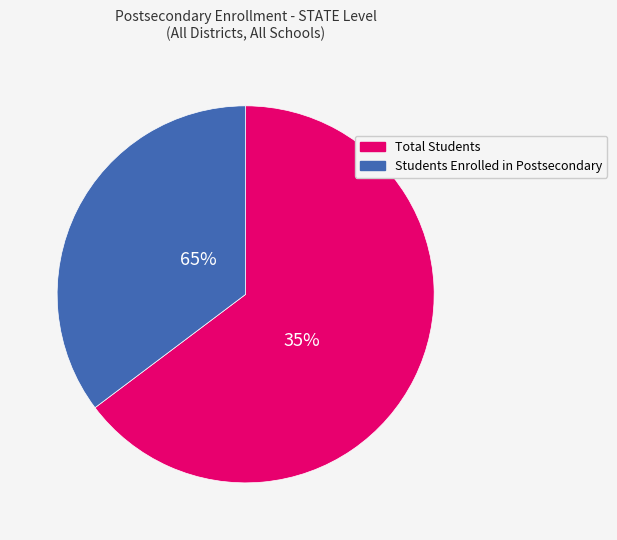

Is it true that Total Students is 70% of the pie?

False